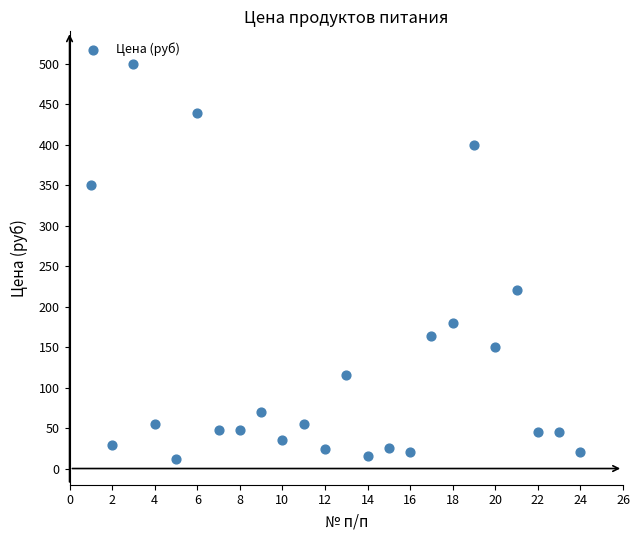

What Y value in the scatter plot is closest to 256?

220.0